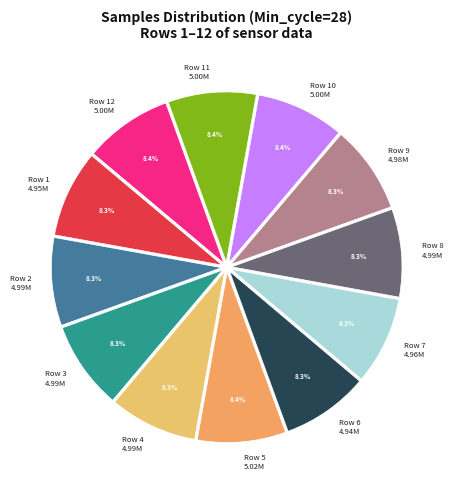

Is the sum of Row 10 5.00M and Row 1 4.95M greater than half?

No